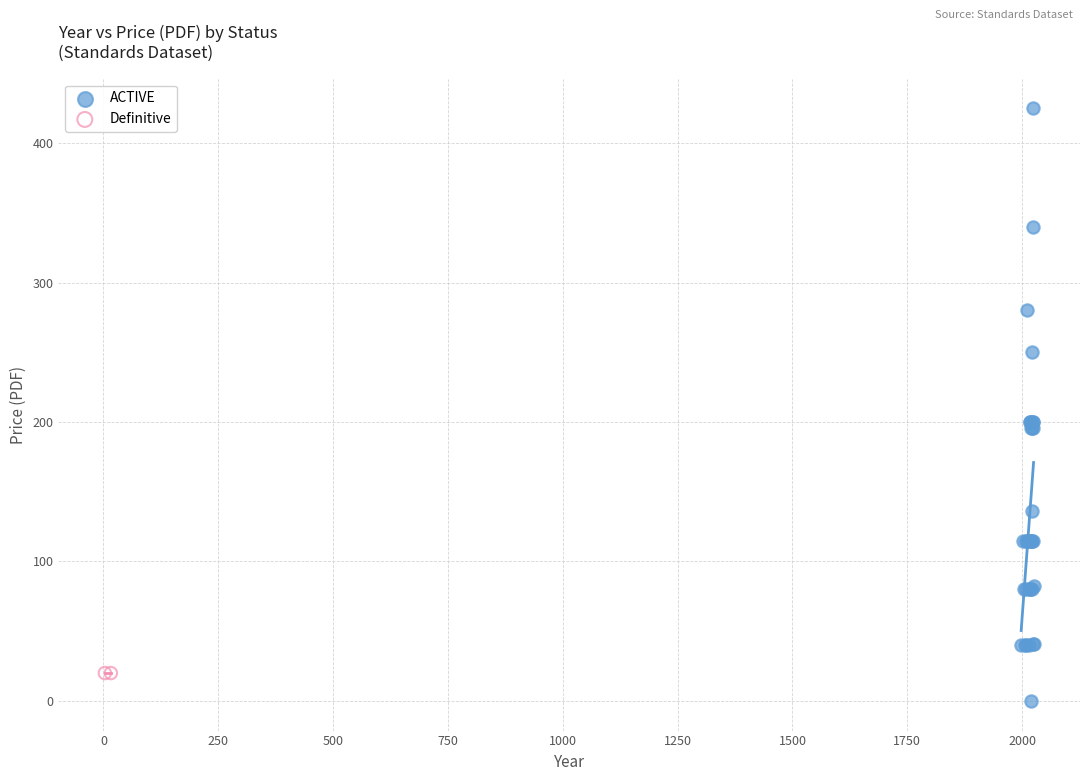

What are all the series names shown in the legend?

ACTIVE, Definitive